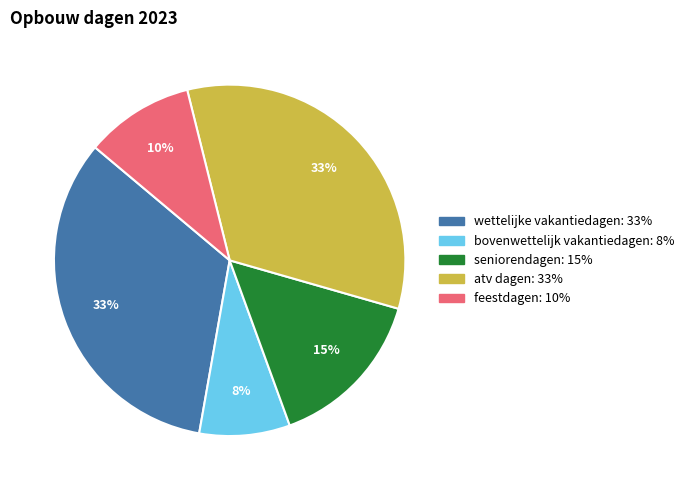

Is seniorendagen the majority of the pie?

No